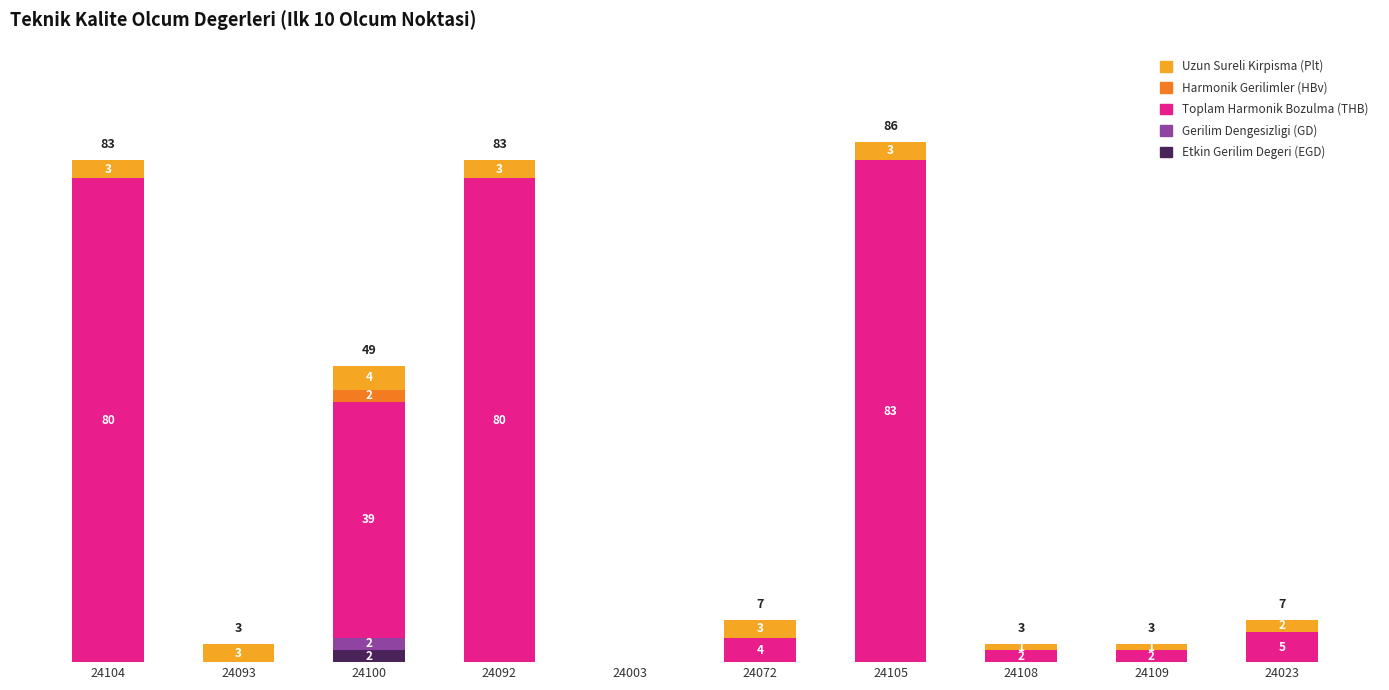

List the labels in order of Gerilim Dengesizligi (GD) value, smallest first.

24104, 24093, 24092, 24003, 24072, 24105, 24108, 24109, 24023, 24100